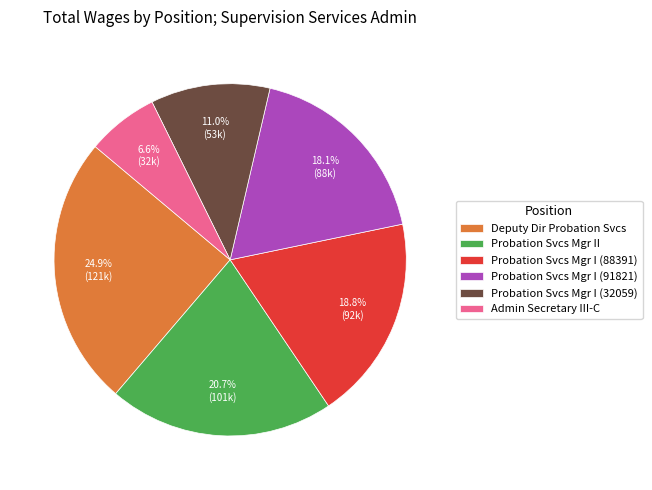

To the nearest percent, what is the combined percentage of Probation Svcs Mgr I (91821) and Probation Svcs Mgr I (88391)?

37%